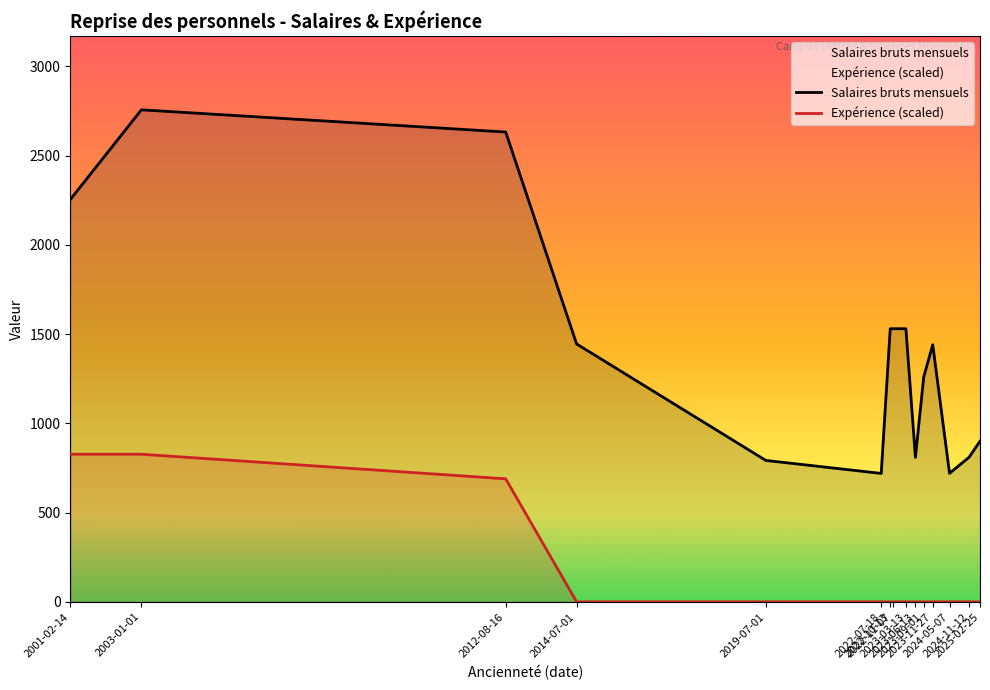

Rank the categories by Salaires bruts mensuels value from lowest to highest.

2022-07-18, 2024-05-07, 2019-07-01, 2023-06-13, 2024-11-12, 2025-02-25, 2023-09-01, 2023-11-27, 2014-07-01, 2022-10-13, 2022-11-07, 2023-03-13, 2001-02-14, 2012-08-16, 2003-01-01